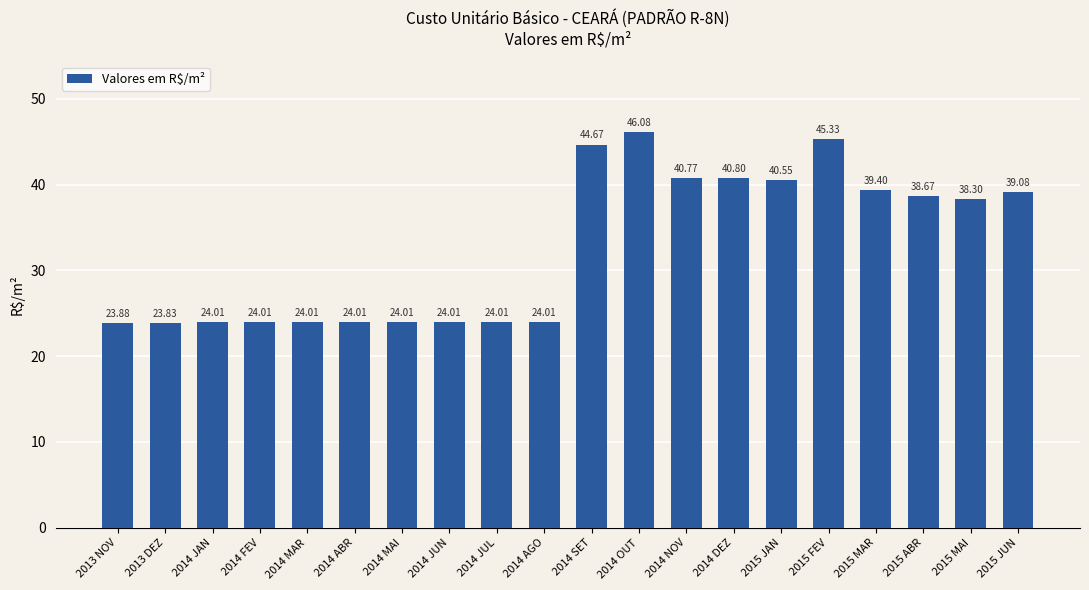

What is the sum of all values?

653.4